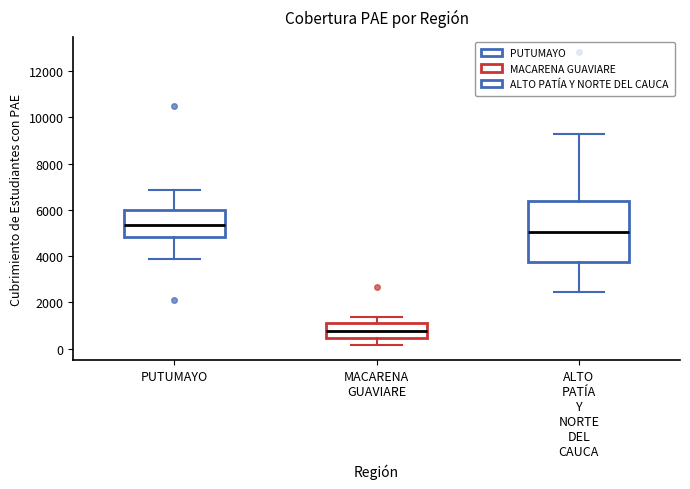

Which box's median line is the highest?

PUTUMAYO